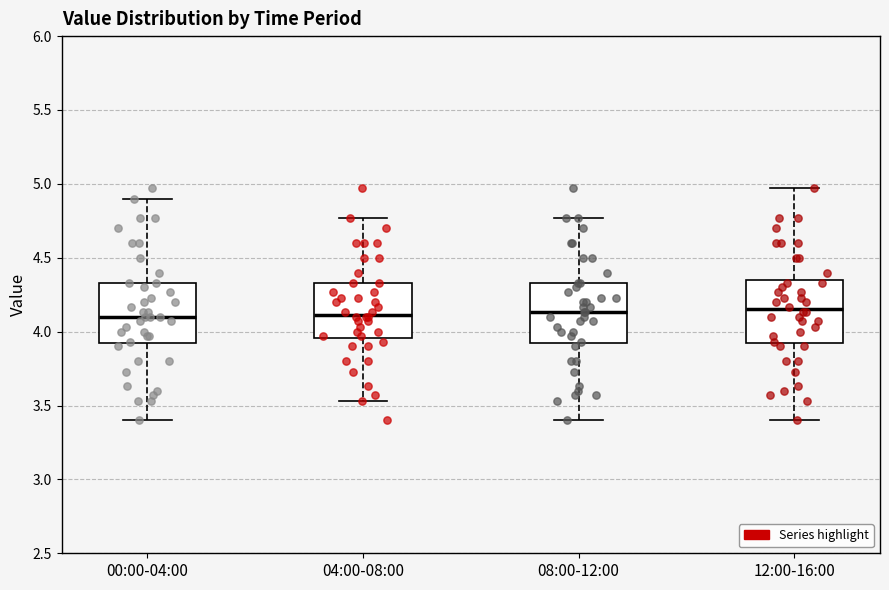

Where is the lower edge of the box for 04:00-08:00 on the y-axis? The values are not printed on the chart, so give them approximately, as read against the axis.

3.95